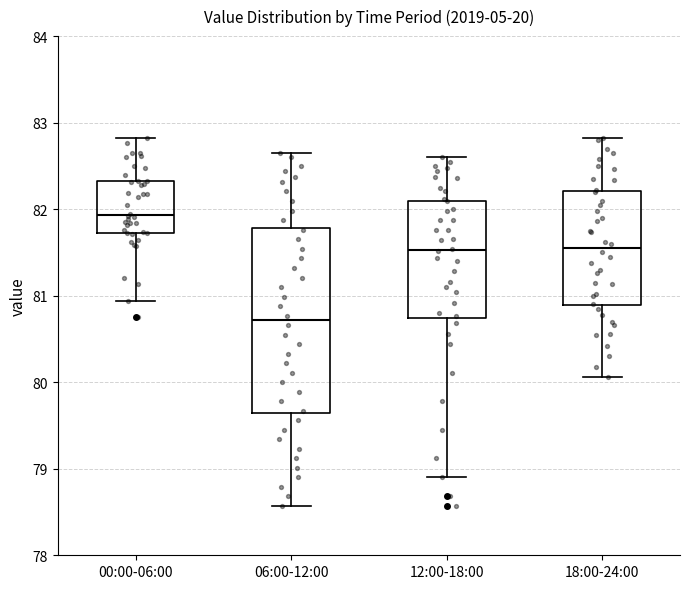

Where does the lower whisker of the box for 06:00-12:00 end on the y-axis? The values are not printed on the chart, so give them approximately, as read against the axis.

78.6